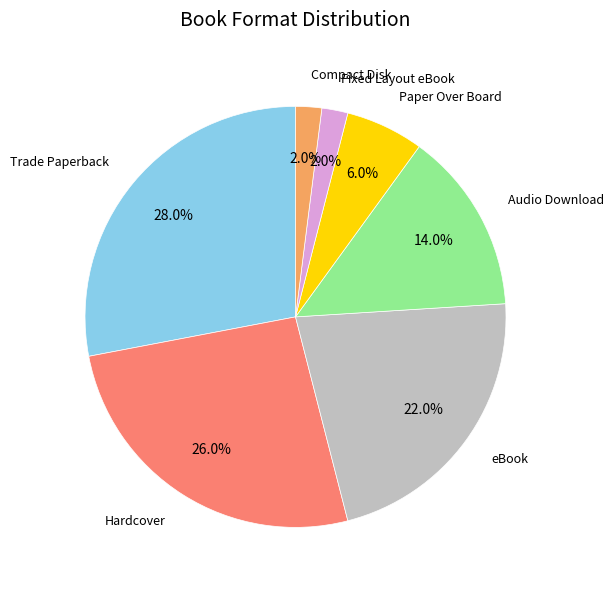

Which category has the biggest portion of the pie?

Trade Paperback